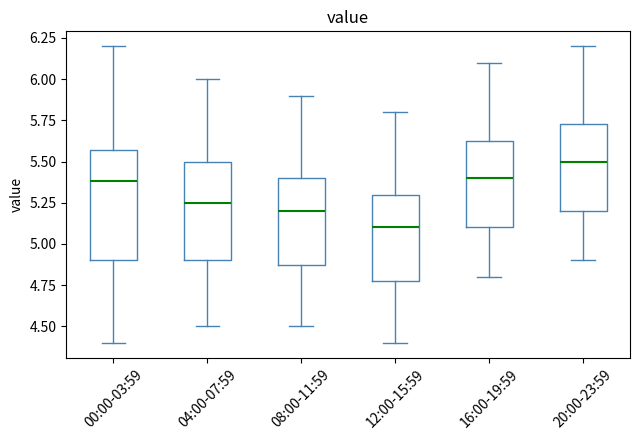

Comparing the boxes themselves (not the whiskers), which one is the tallest?

00:00-03:59